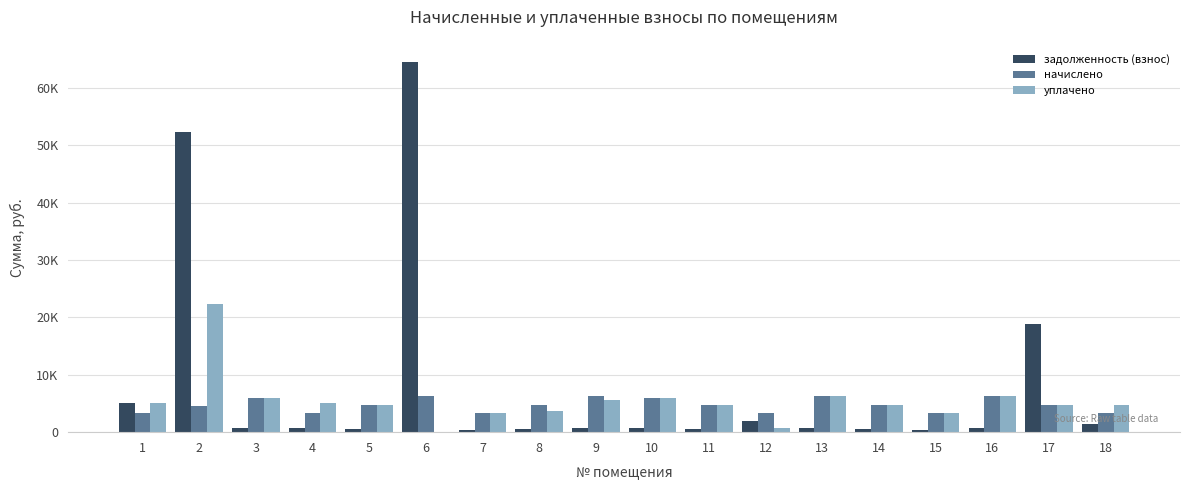

The value of уплачено at 10 is 5875.6. True or false?

True